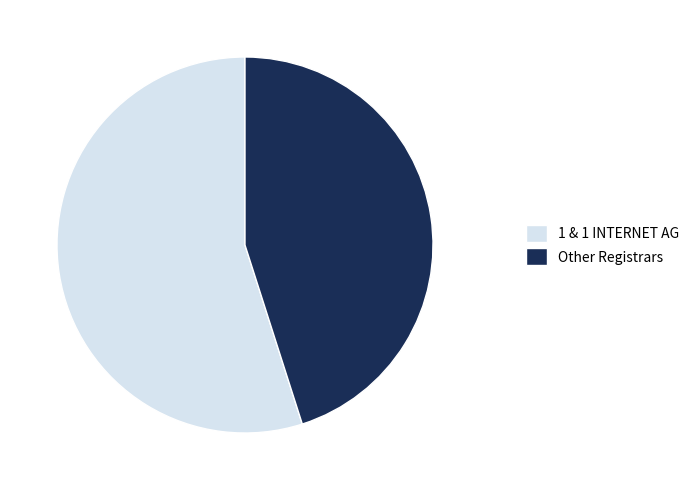

Rank the categories by value from lowest to highest.

Other Registrars, 1 & 1 INTERNET AG